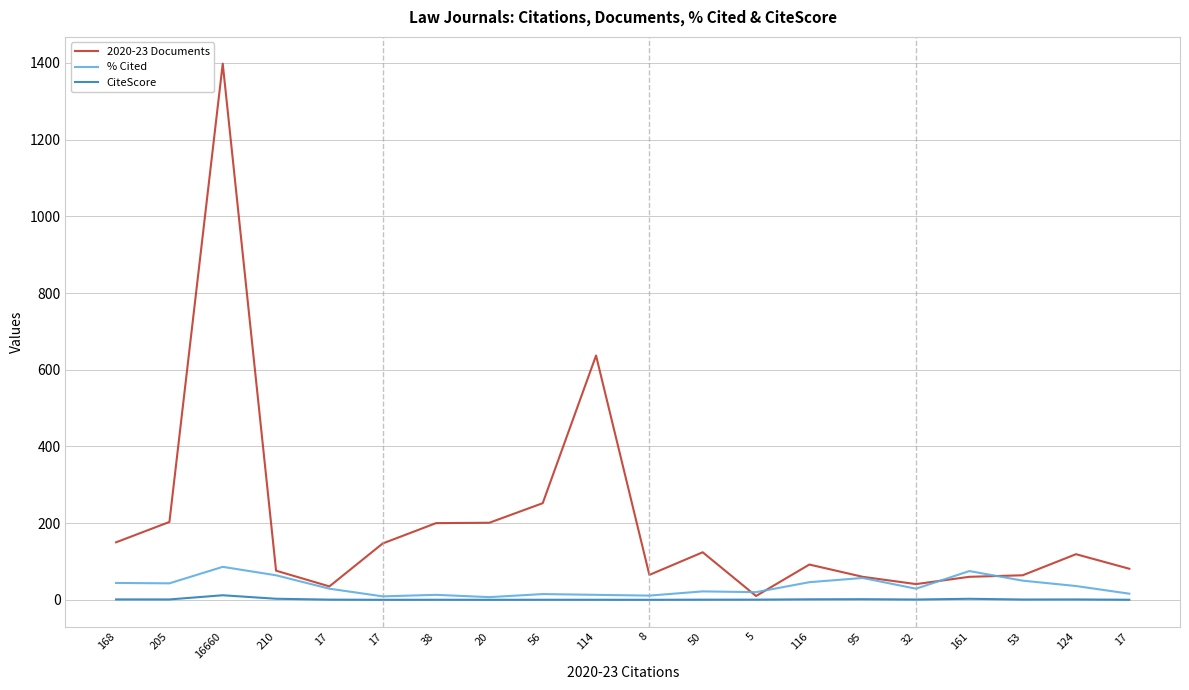

How many lines are shown in the chart?

3